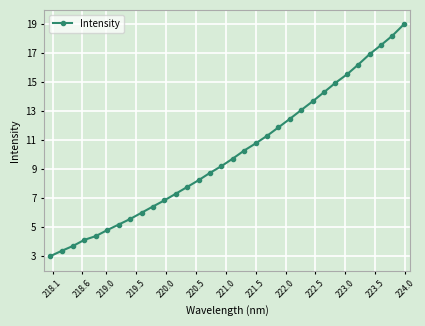

What is the difference between the second highest and minimum values?

15.2